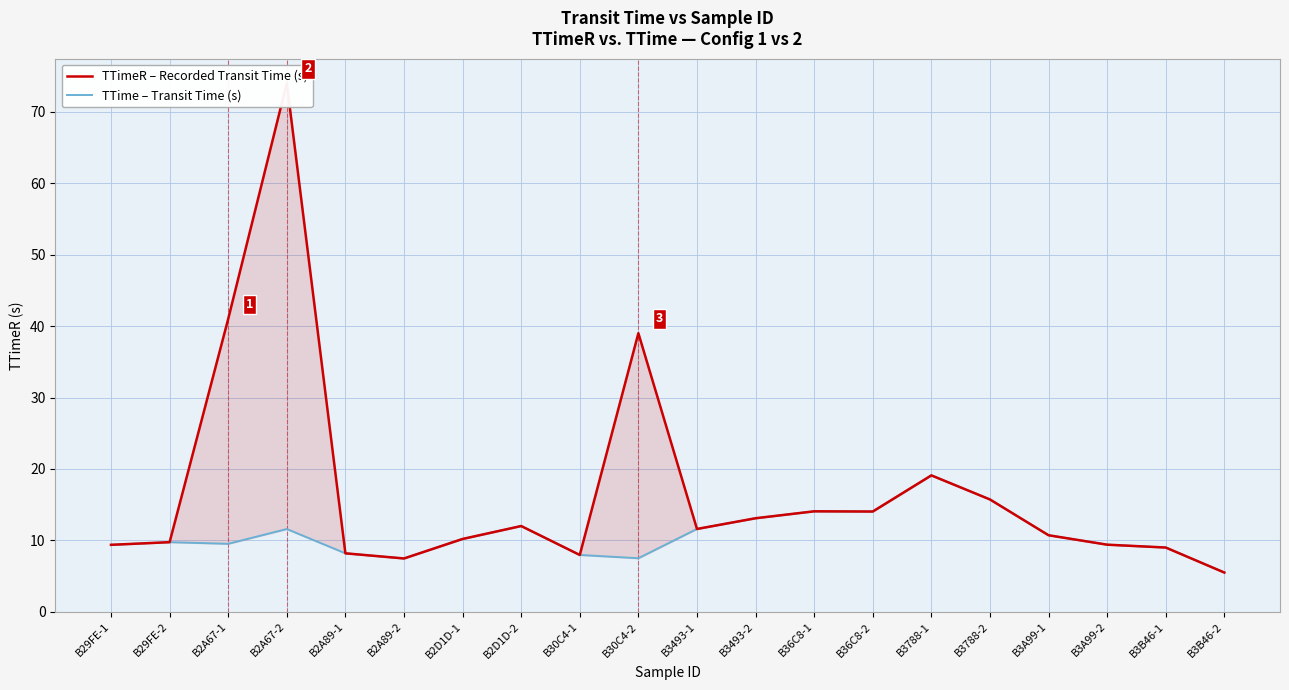

Is it true that TTimeR – Recorded Transit Time (s) equals 22.9 at B3788-2?

False